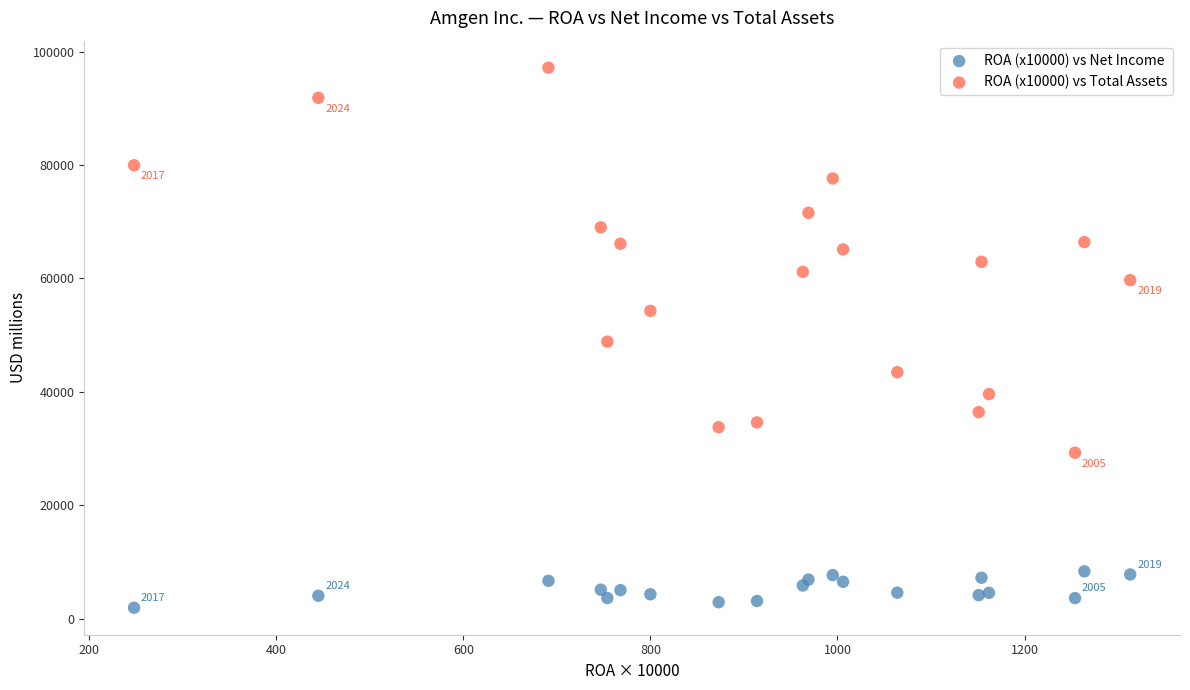

What is the X range (max minus min) for the scatter plot?

1065